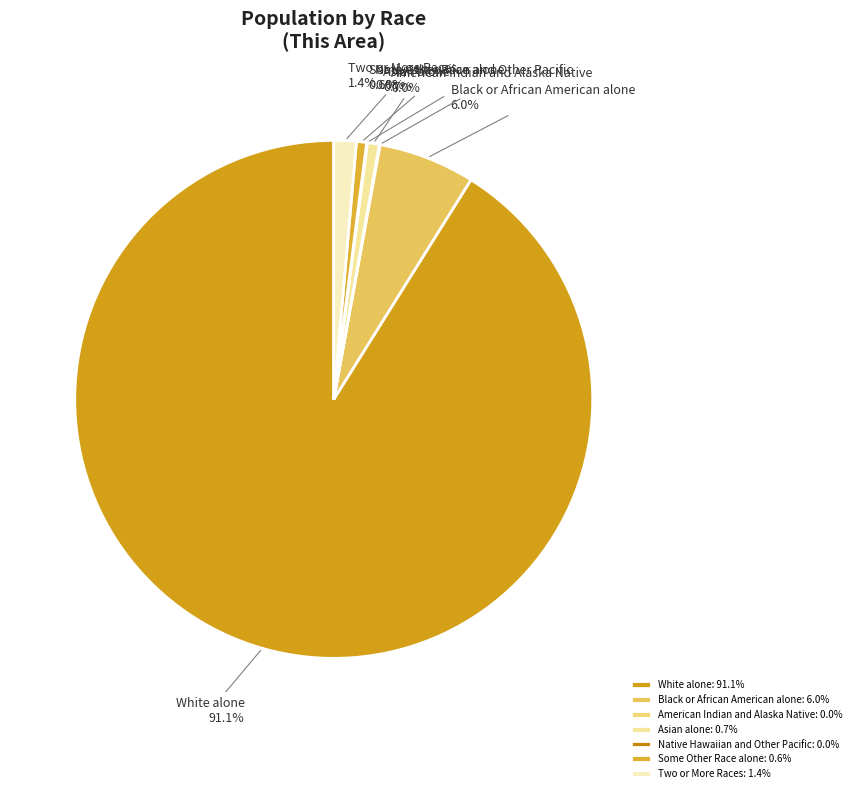

Combined, what portion of the pie is Two or More Races and Some Other Race alone?

2.0%